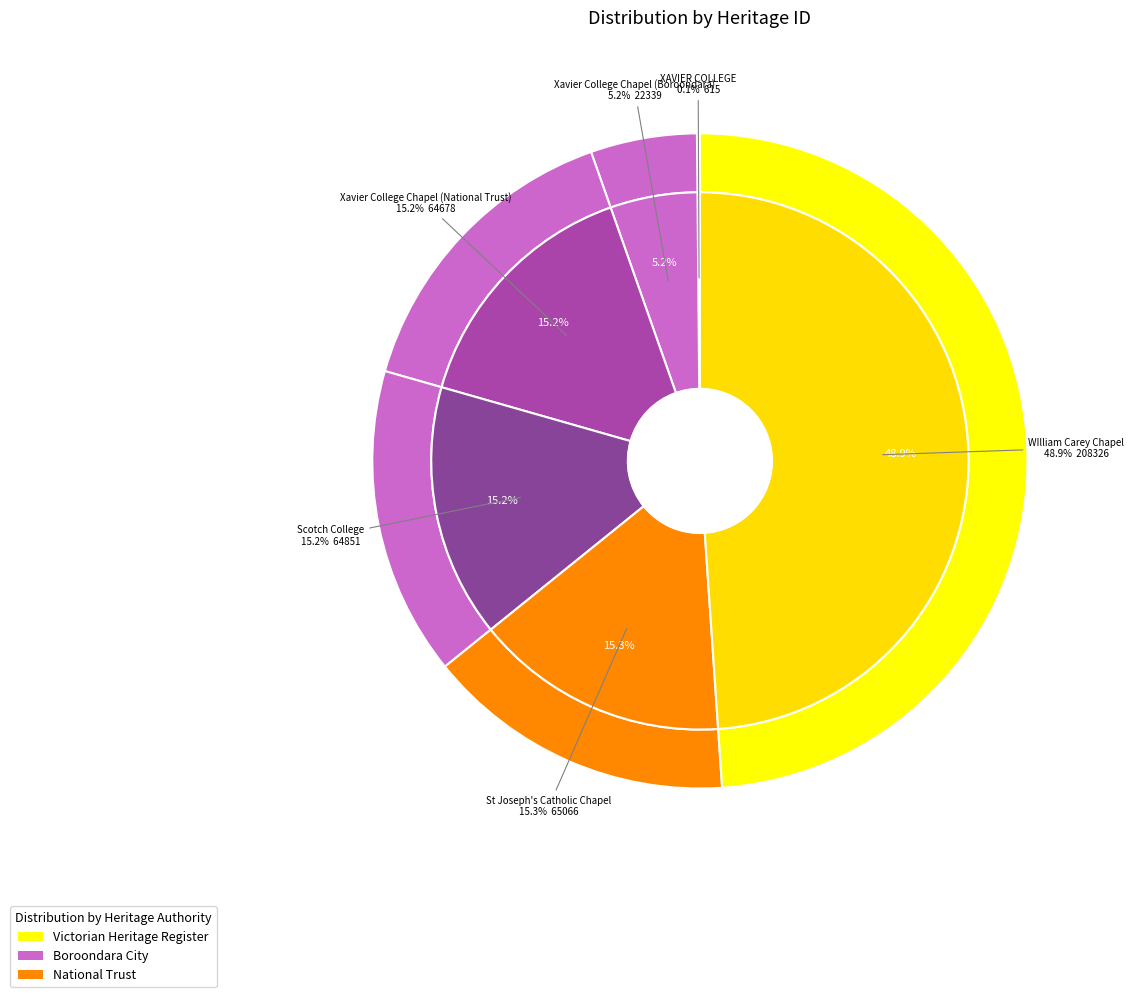

What is the change in value from Xavier College Chapel (Boroondara) to St Joseph's Catholic Chapel?

+42727